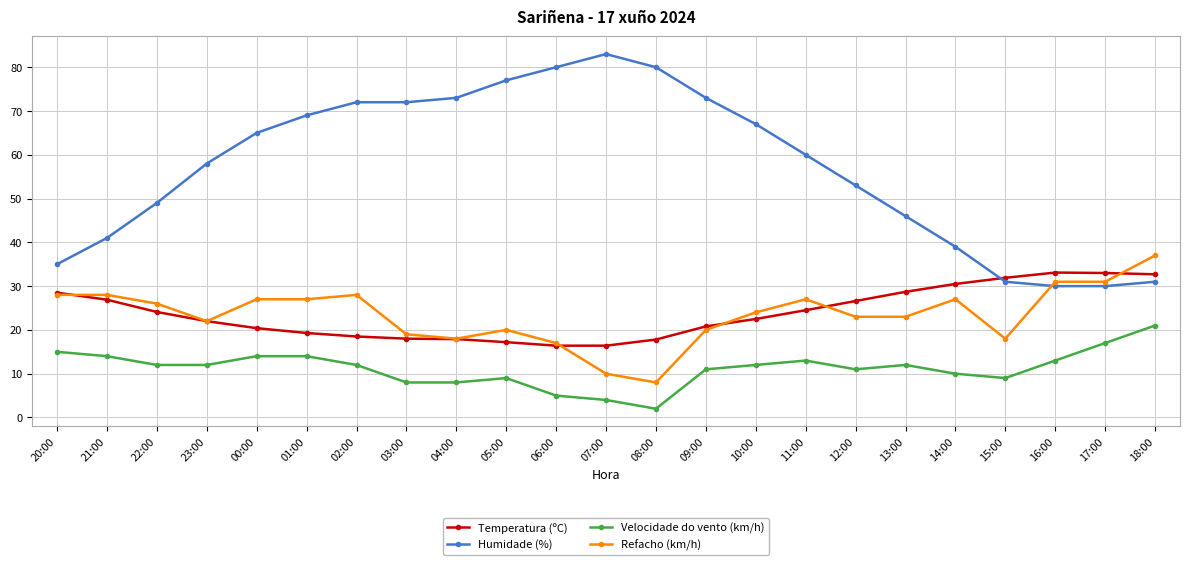

Between 04:00 and 06:00, which series saw the biggest shift?

Humidade (%)